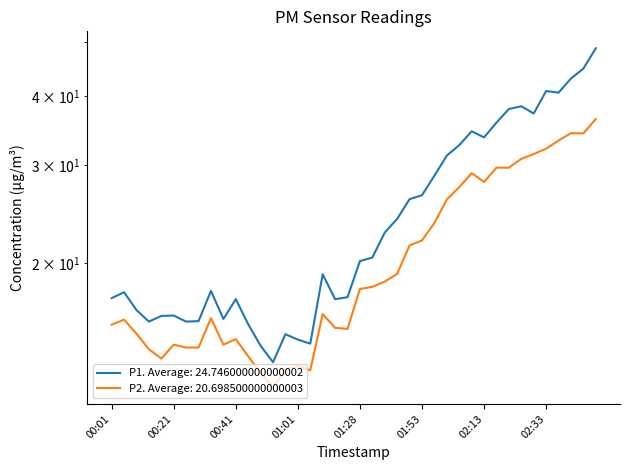

Reading right to left, what are all the values shown in this chart?

P1: 48.7	44.8	43.0	40.5	40.8	37.2	38.3	37.9	35.8	33.7	34.5	32.6	31.2	28.7	26.5	26.1	24.0	22.7	20.5	20.2	17.4	17.2	19.1	14.3	14.6	14.9	13.3	14.2	15.5	17.2	15.9	17.8	15.7	15.7	16.1	16.1	15.7	16.5	17.7	17.3
P2: 36.3	34.2	34.3	33.2	32.1	31.4	30.8	29.7	29.7	28.0	29.0	27.4	26.0	23.6	22.0	21.5	19.1	18.5	18.1	18.0	15.2	15.3	16.2	12.8	13.1	12.9	12.0	12.7	13.6	14.6	14.3	15.9	14.1	14.1	14.3	13.5	14.0	14.9	15.8	15.5